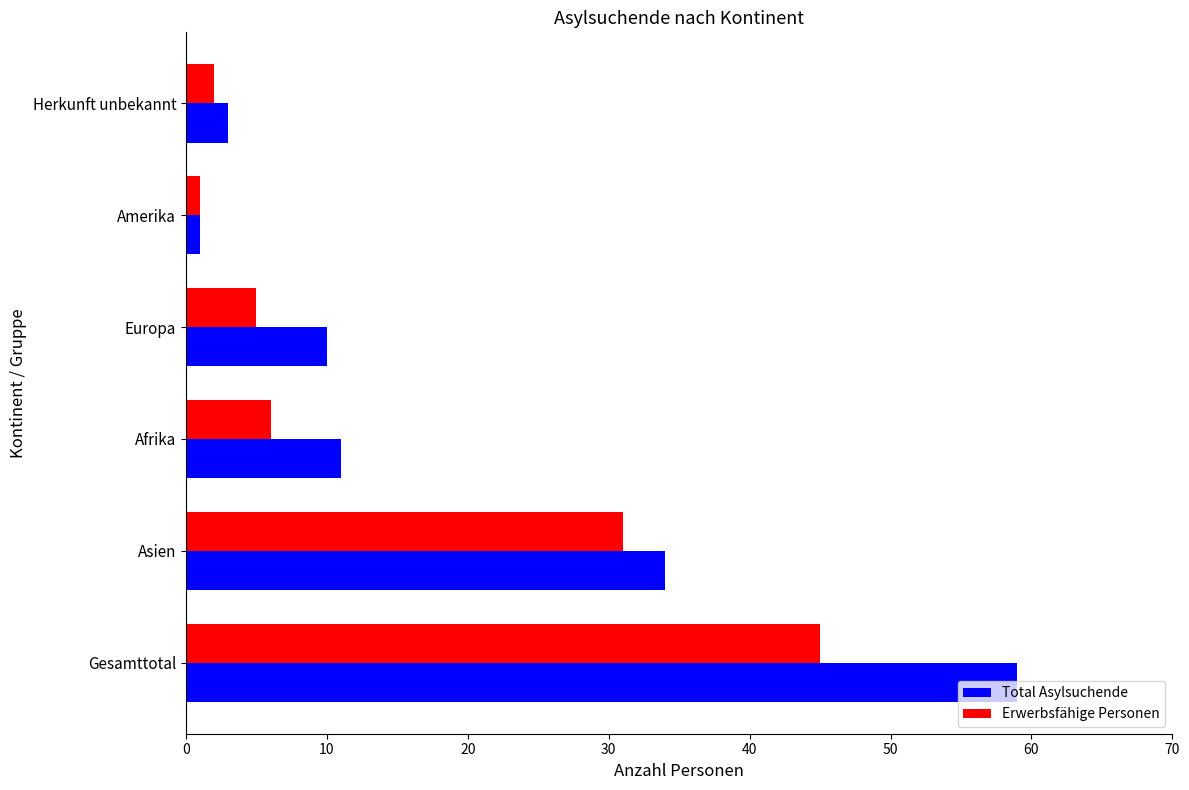

Where is Erwerbsfähige Personen nearest to the value 23?

Asien